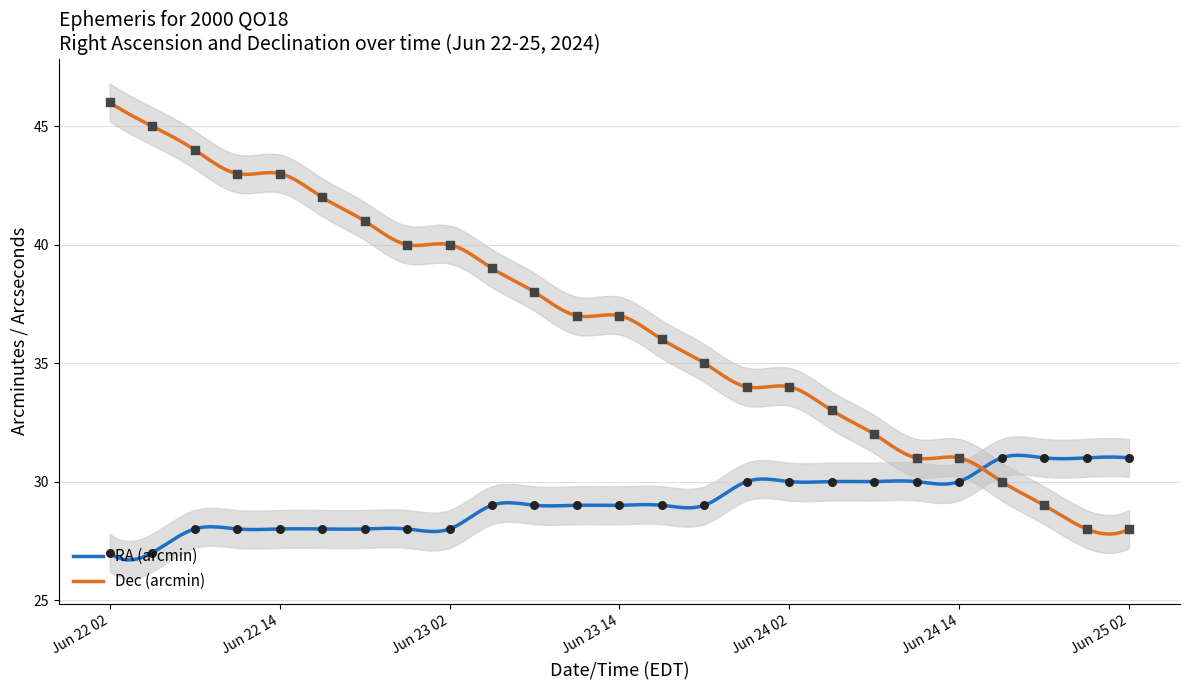

Which series has the largest total across all categories?

Dec min